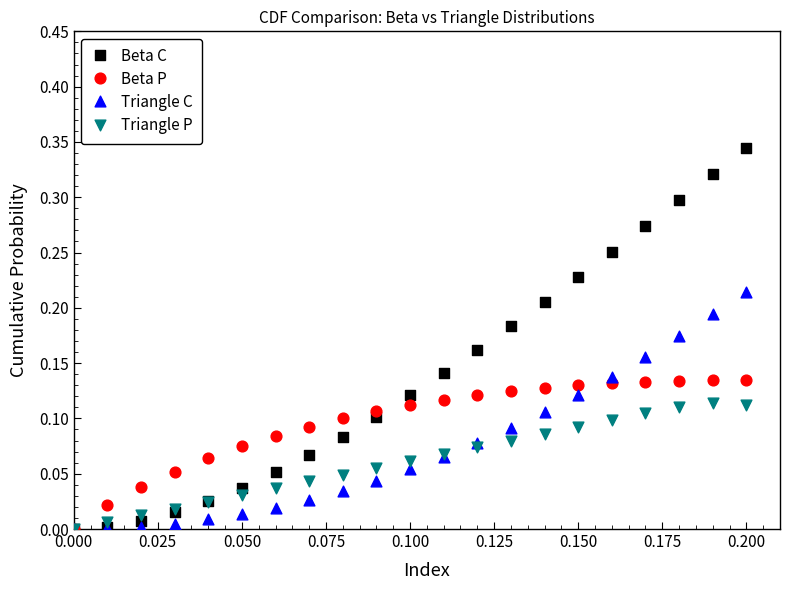

Which series has the widest spread of Y values?

Beta C